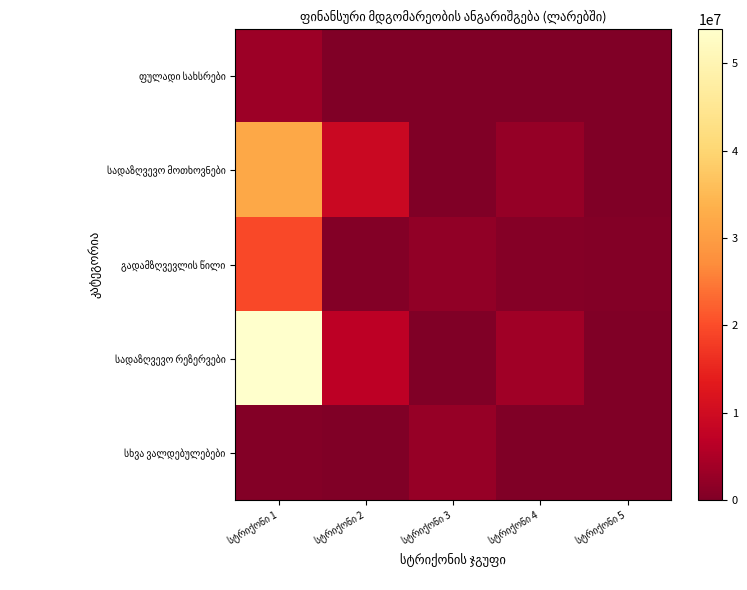

True or false: სადაზღვევო რეზერვები has a value of 0.0 at სტრიქონი 5.

True